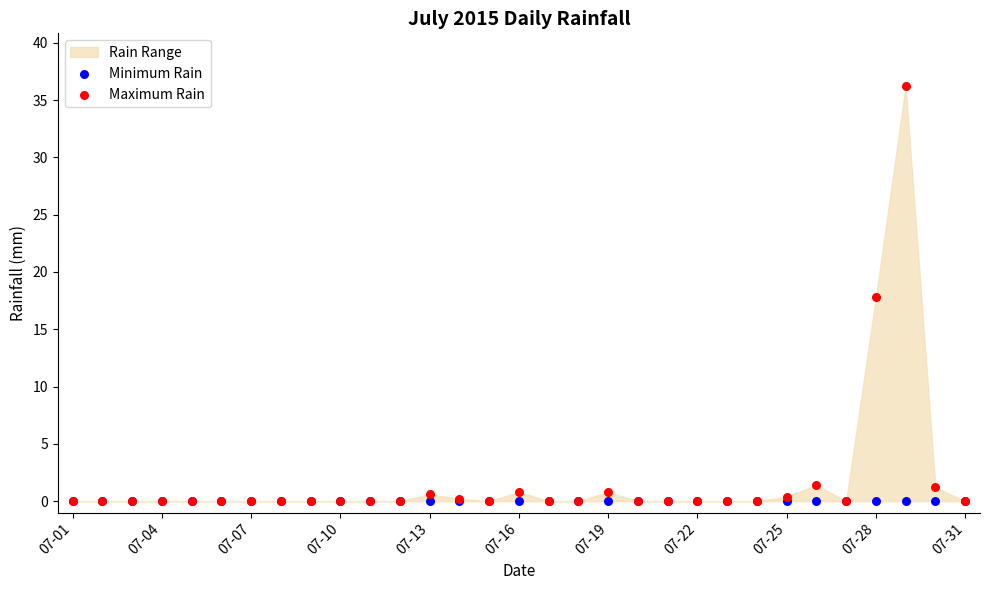

Which series reaches the maximum Y coordinate?

Maximum Rain